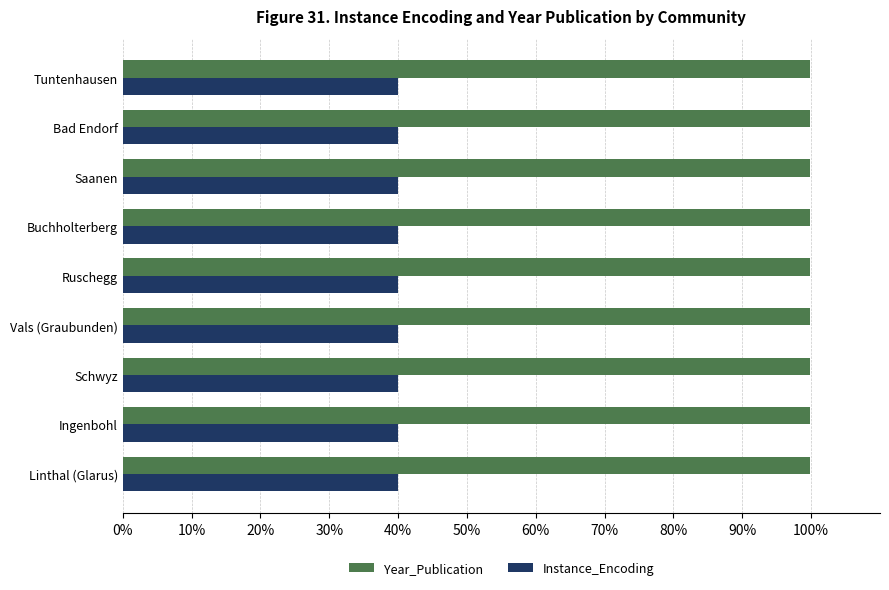

Which series has the largest total across all categories?

Year_Publication